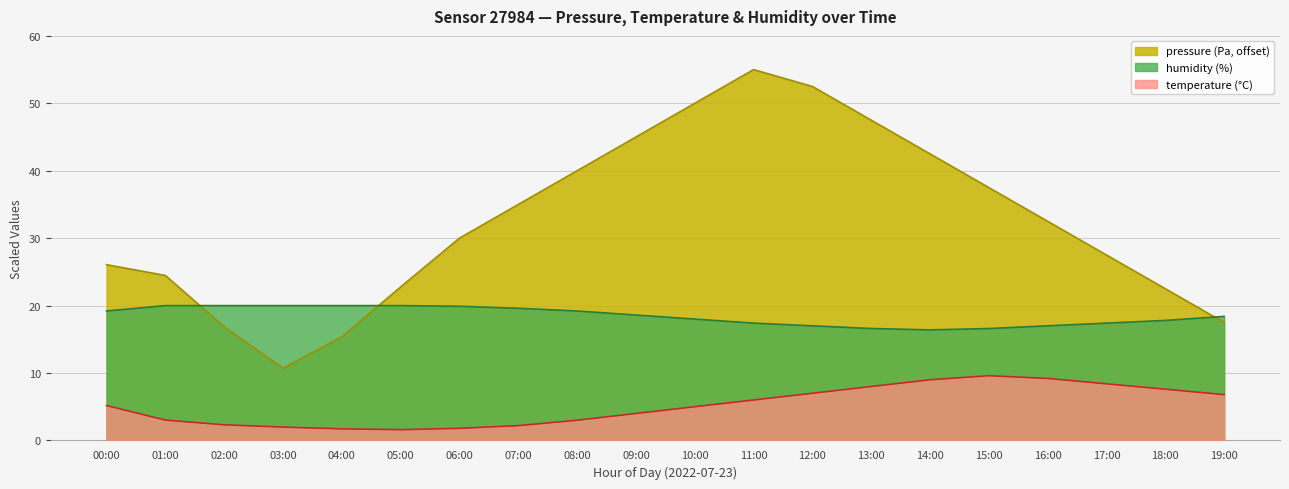

How many interior local valleys does the humidity series have?

1